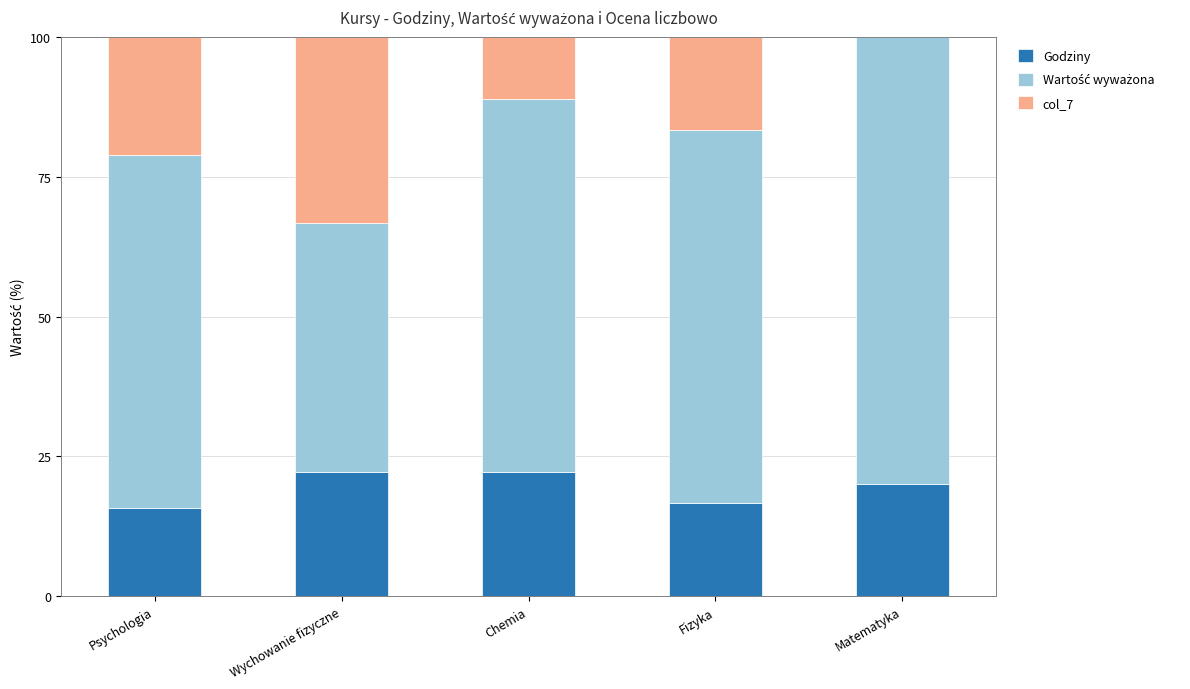

True or false: Godziny has a value of 22.2 at Chemia.

True